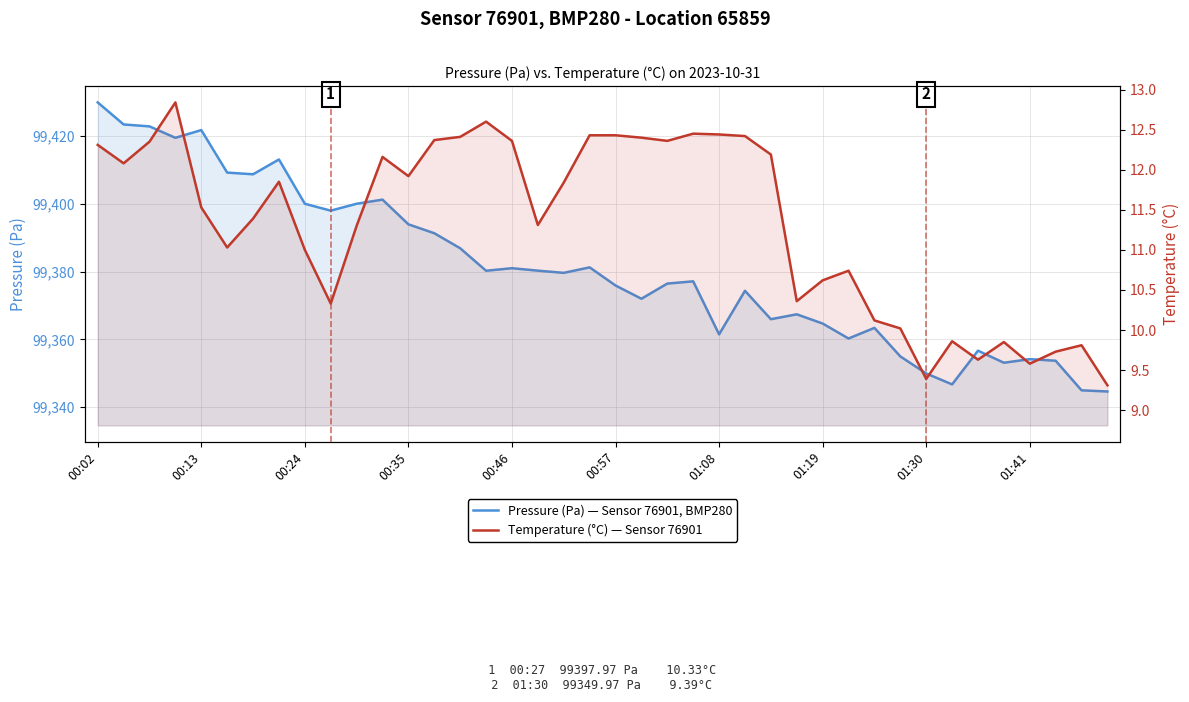

What is the approximate value of Pressure (Pa) — Sensor 76901, BMP280 at 00:13?

99423.4